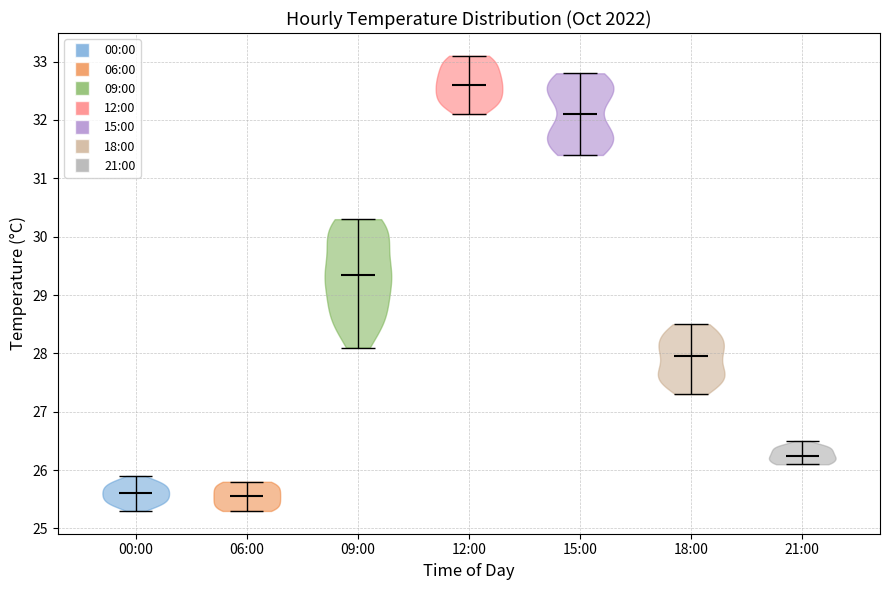

What is the highest point the violin for 18:00 reaches on the y-axis? The values are not printed on the chart, so give them approximately, as read against the axis.

28.5